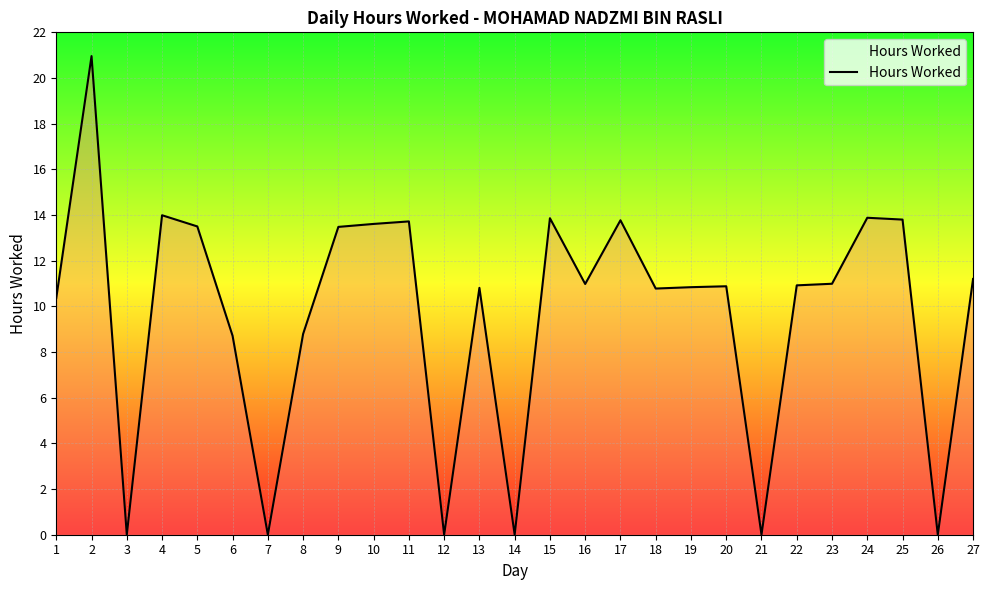

The chart shows a value of 13.7 at 11. True or false?

True